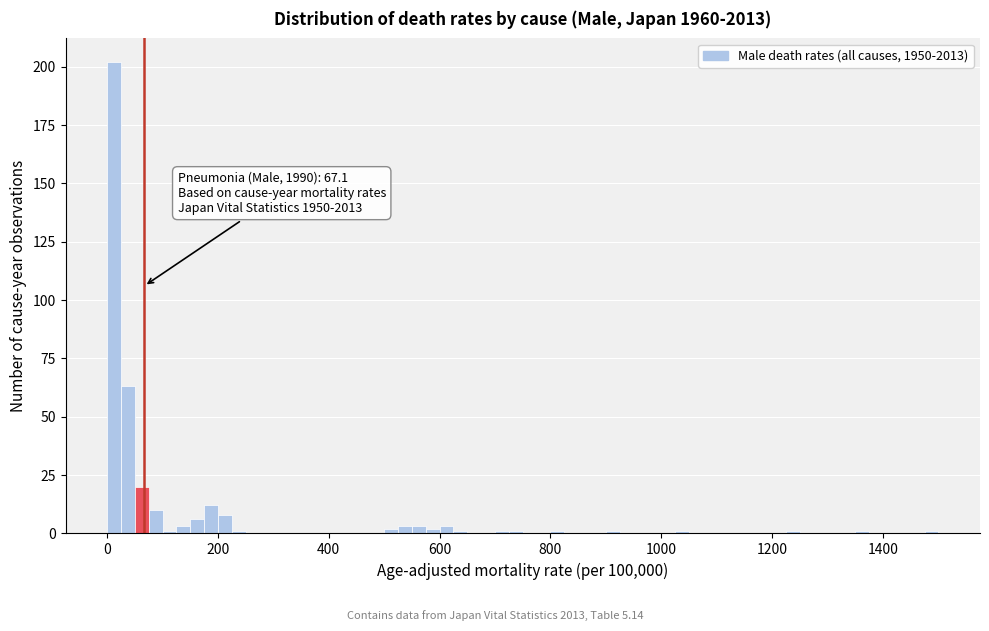

Around what value on the x-axis is the tallest bar? Give the approximate position of its centre, as read against the axis.

20